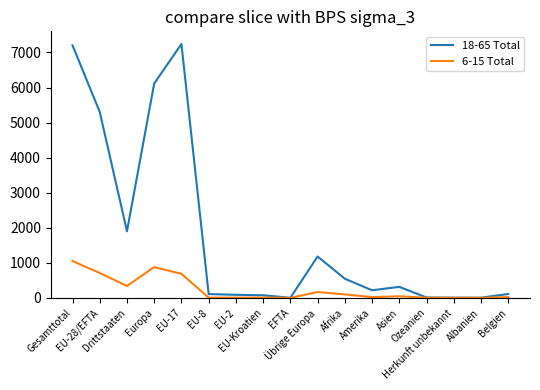

What is the average value of the 18-65 Total series?

1790